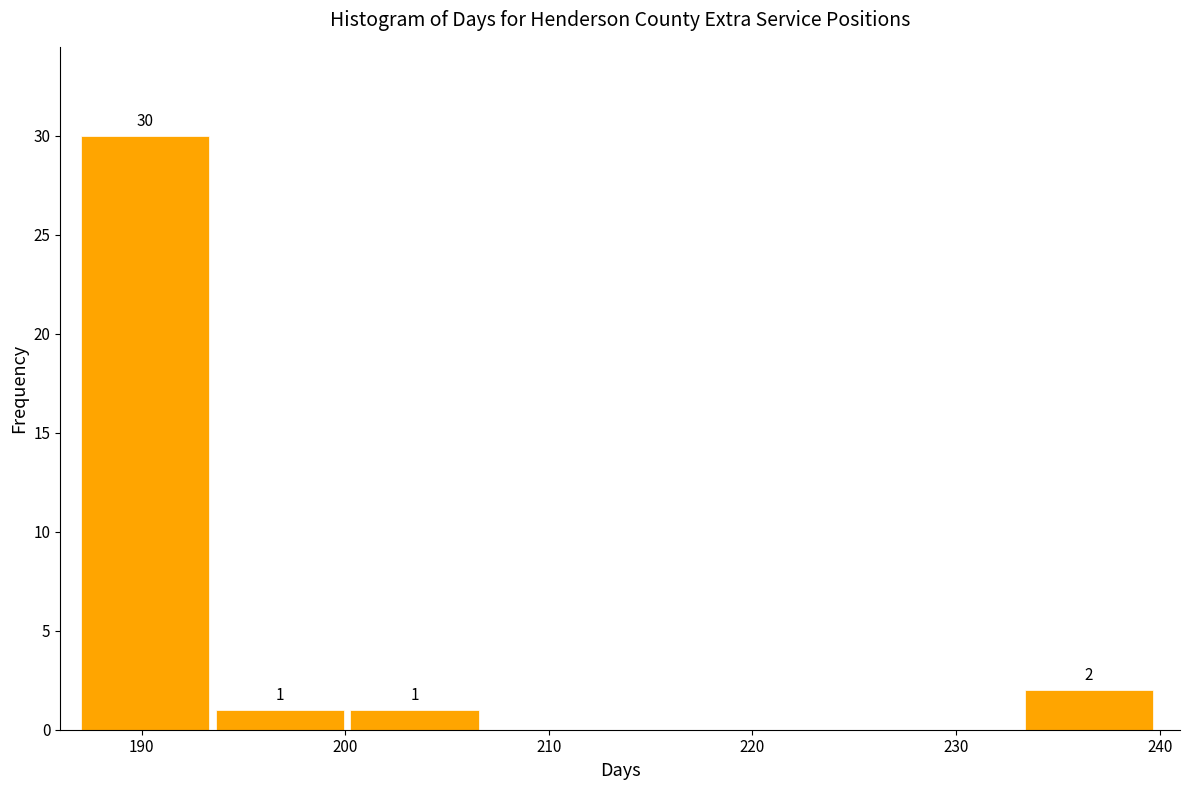

Over which range of the x-axis is the bar tallest?

187 to 194